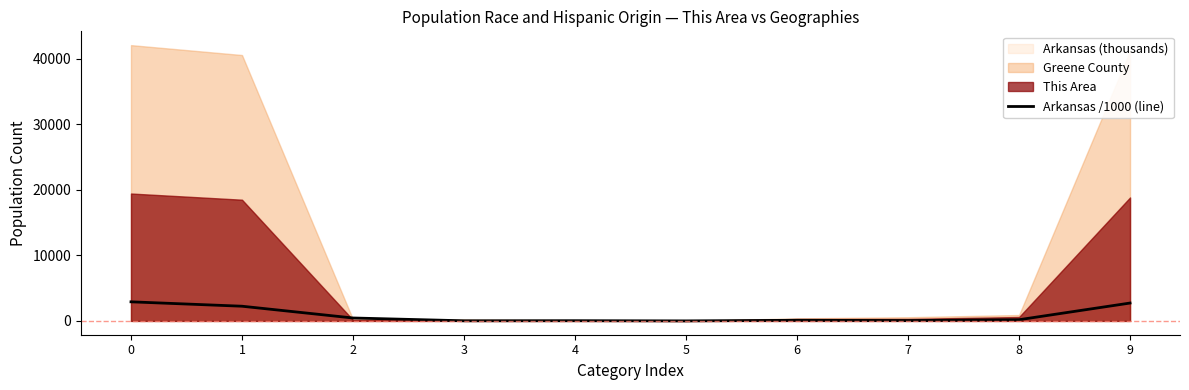

What is the change in value from 3 to 6?

+77.3